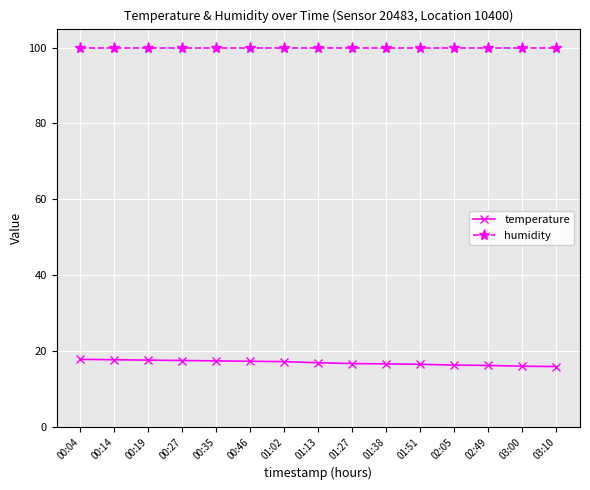

How many series are shown in this chart?

2